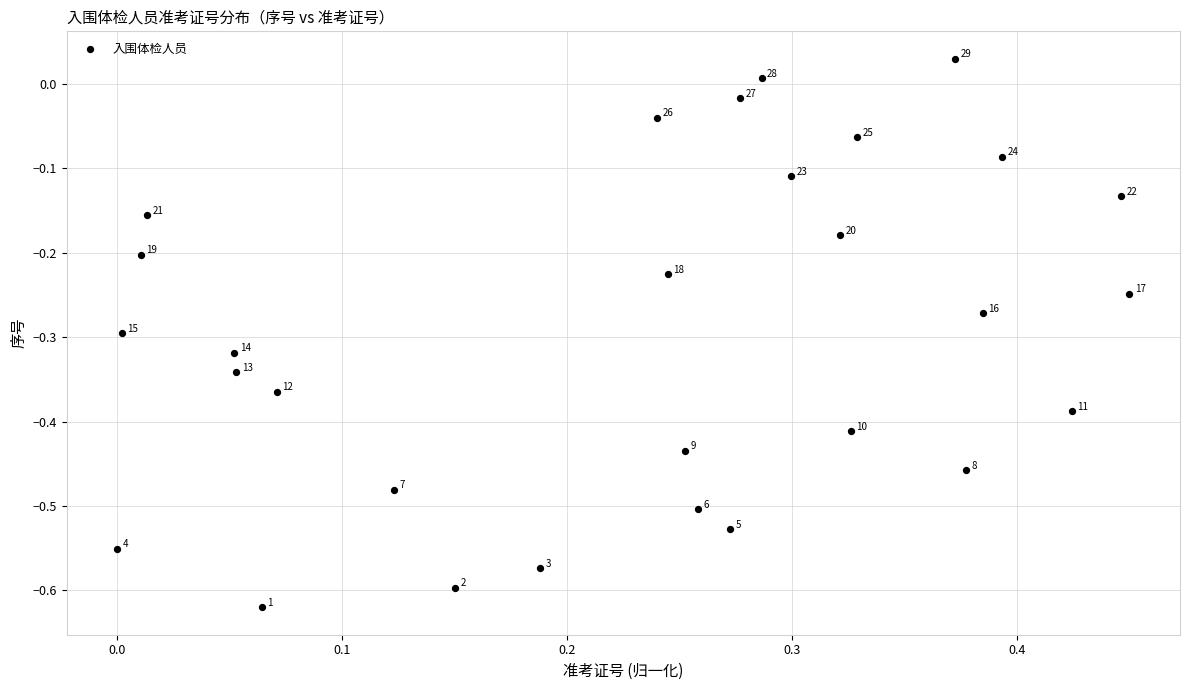

What is the range of X values (max minus min)?

0.5